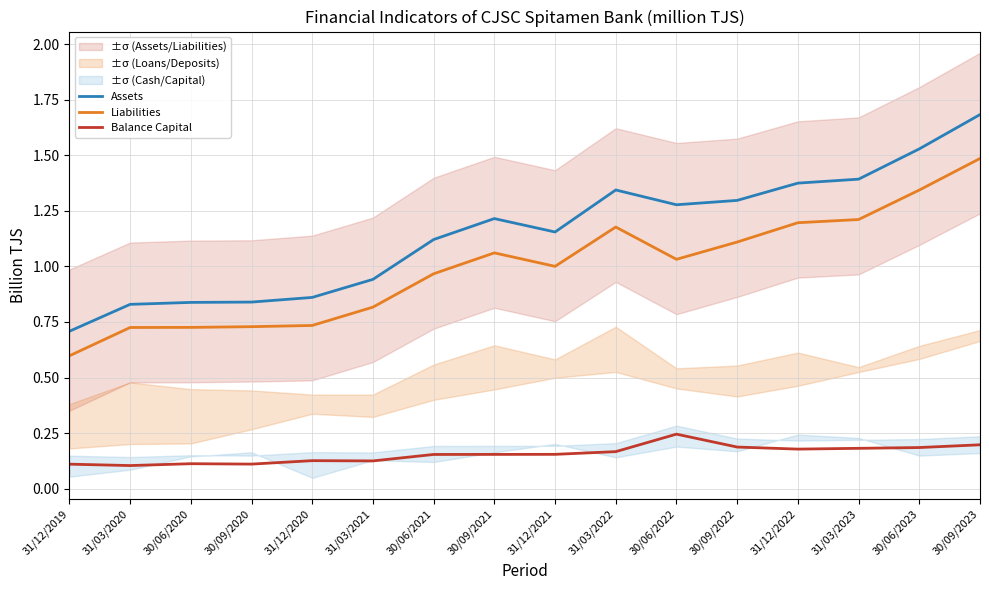

What is the average value of the Assets series?

1.2